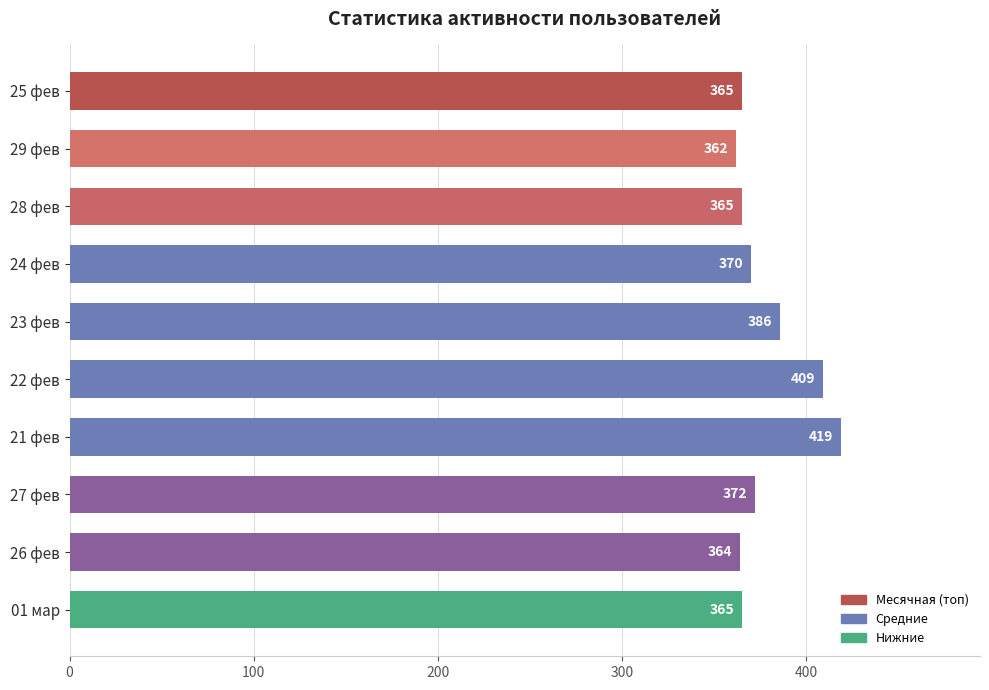

What is the difference between the values at 27 фев and 22 фев?

37